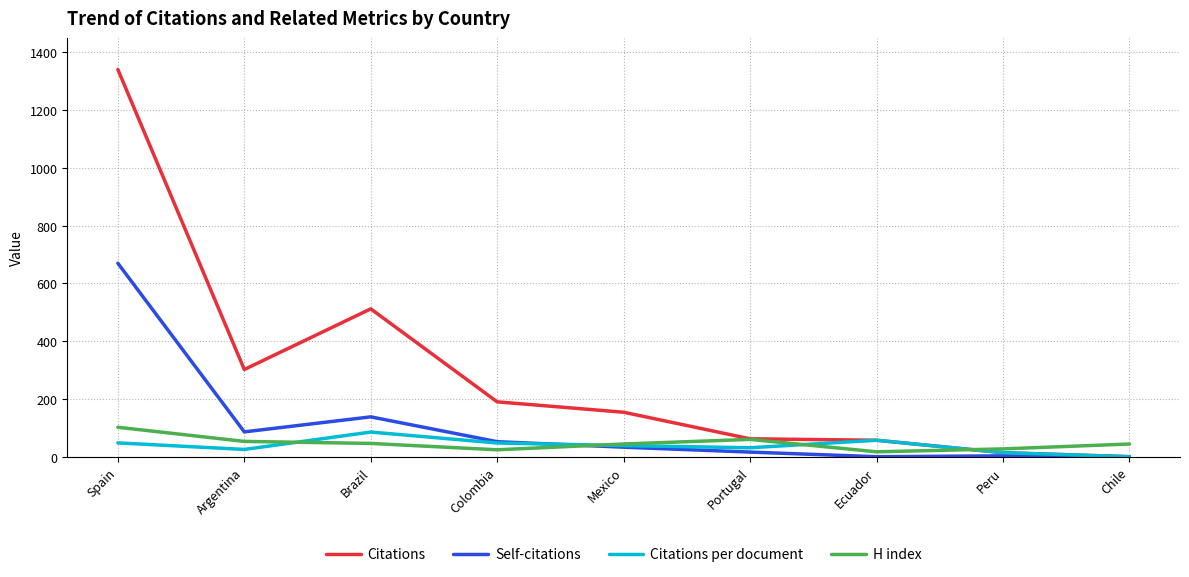

Which series has the largest range (max minus min)?

Citations